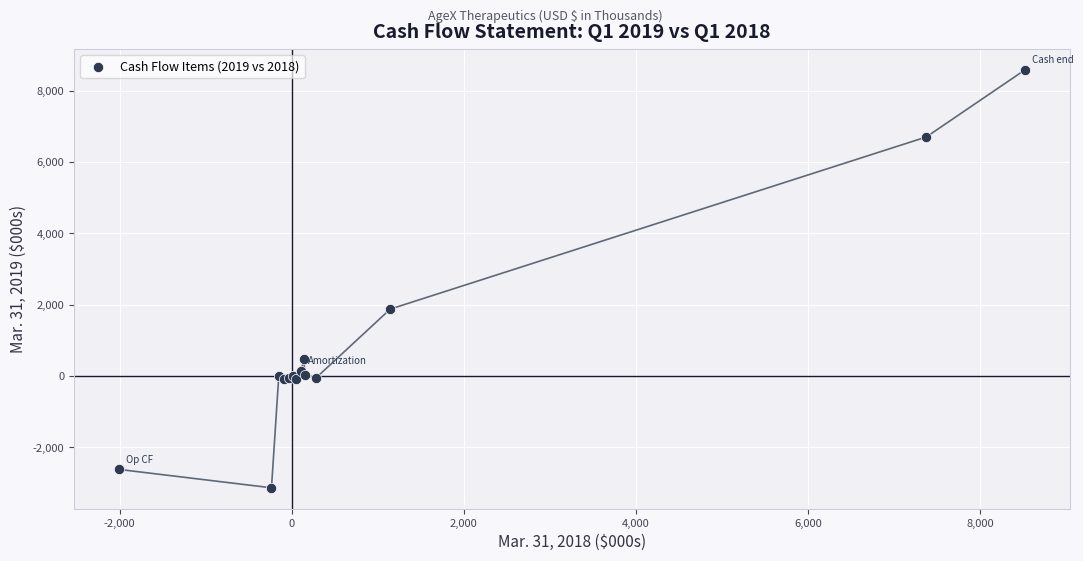

What Y value in the scatter plot is closest to 2726?

1879